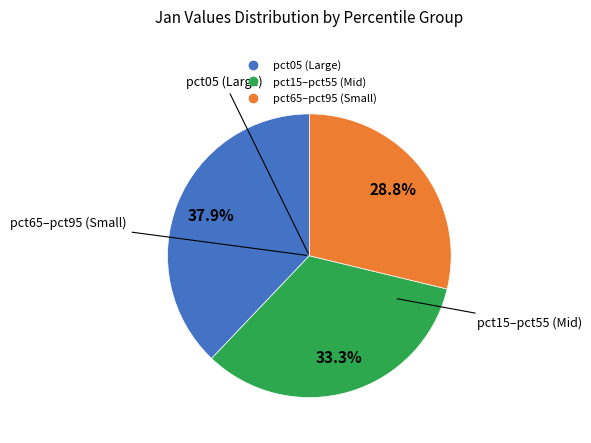

Is there any slice that represents more than half of the pie?

No